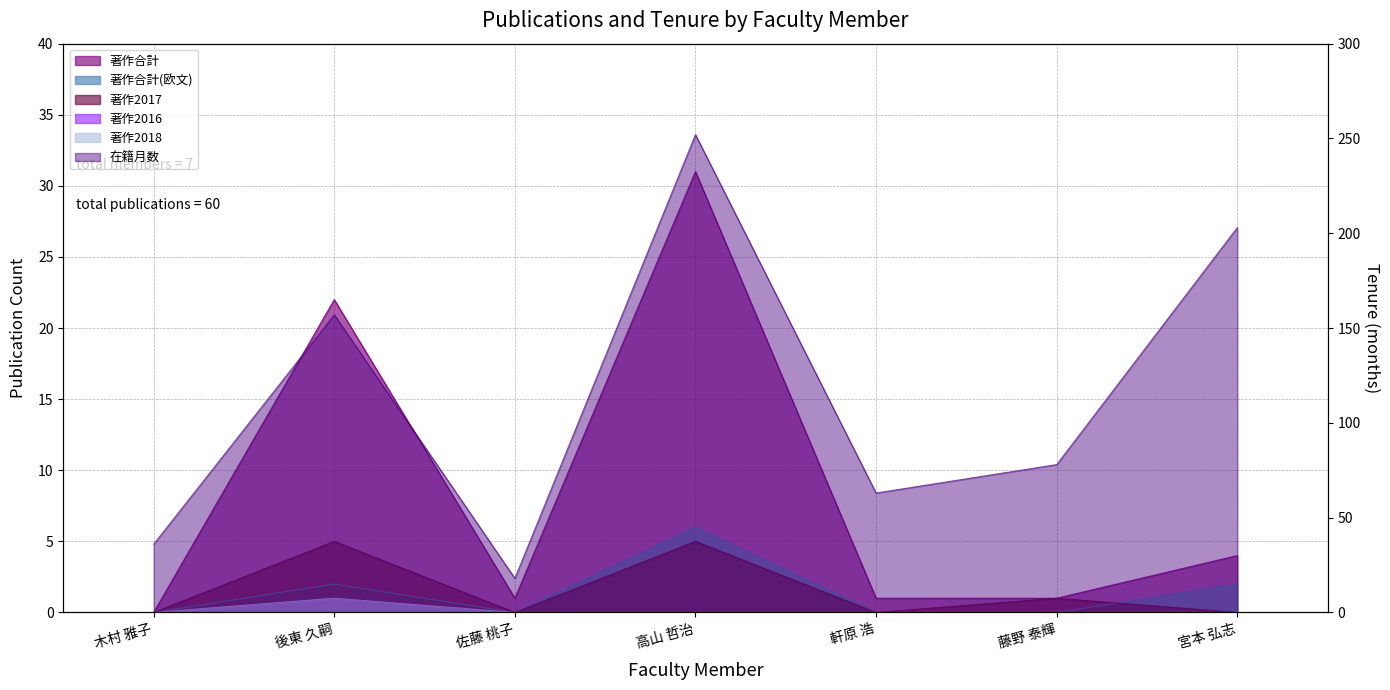

What is the average value of the 著作2017 series?

2